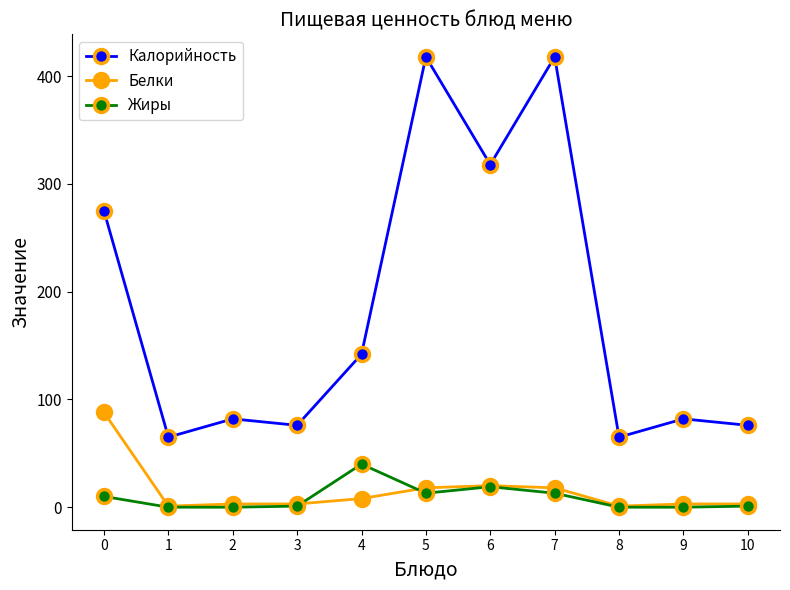

What is the highest value of the Калорийность series?

418